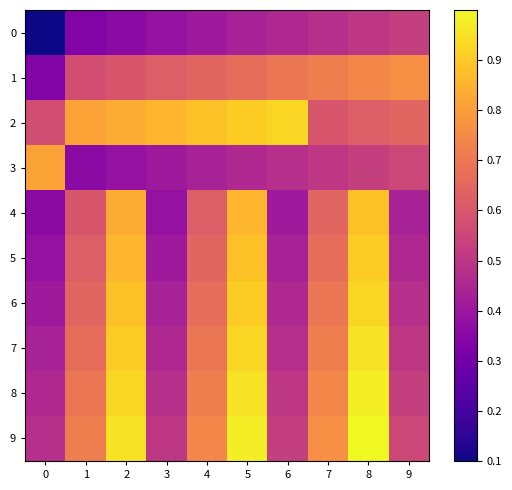

How many data points does each series have?

10